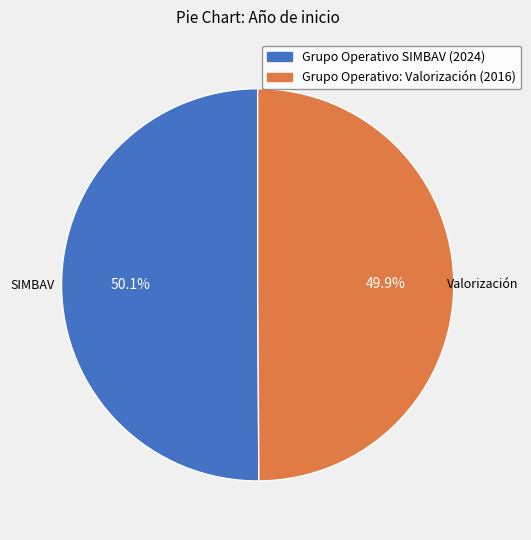

Approximately how many times larger is the value at Grupo Operativo: Valorización (2016) compared to Grupo Operativo SIMBAV (2024)?

1.0